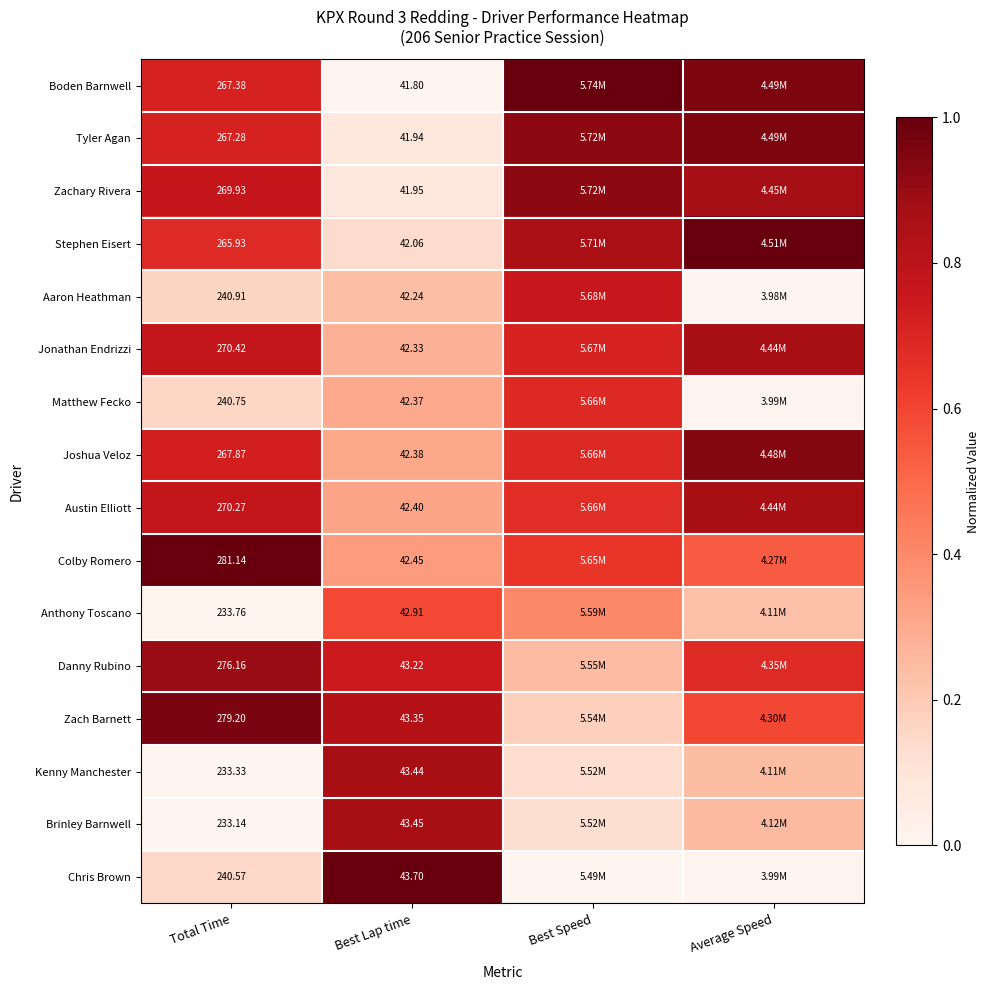

Is the value of Stephen Eisert at Total Time greater than the value of Jonathan Endrizzi at Best Lap time?

Yes